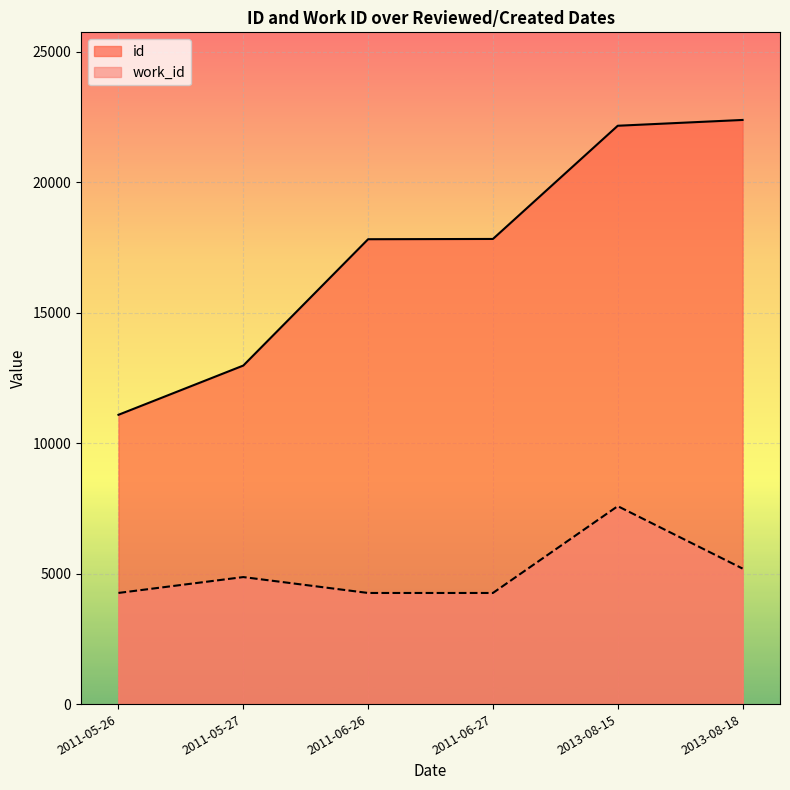

Is the value of work_id at 2011-05-26 greater than the value of id at 2011-05-26?

No